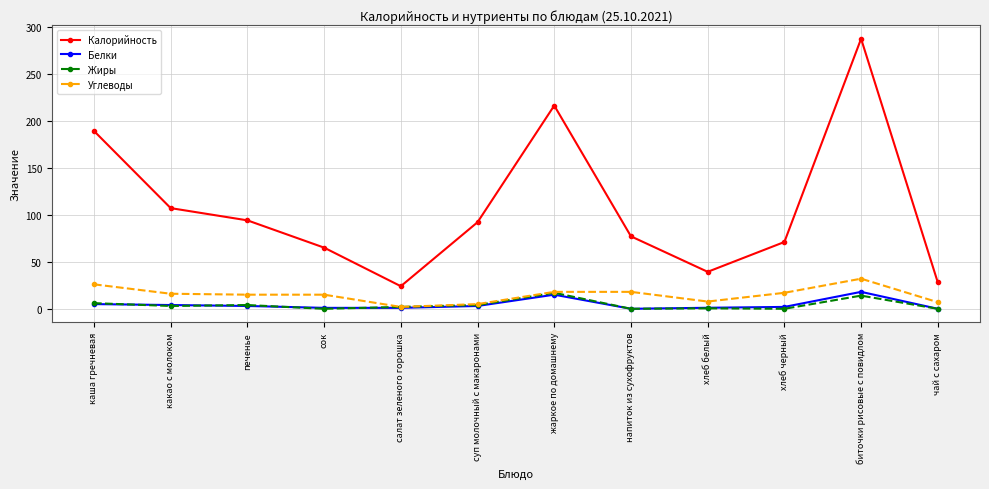

What is the maximum value shown in the chart?

287.0